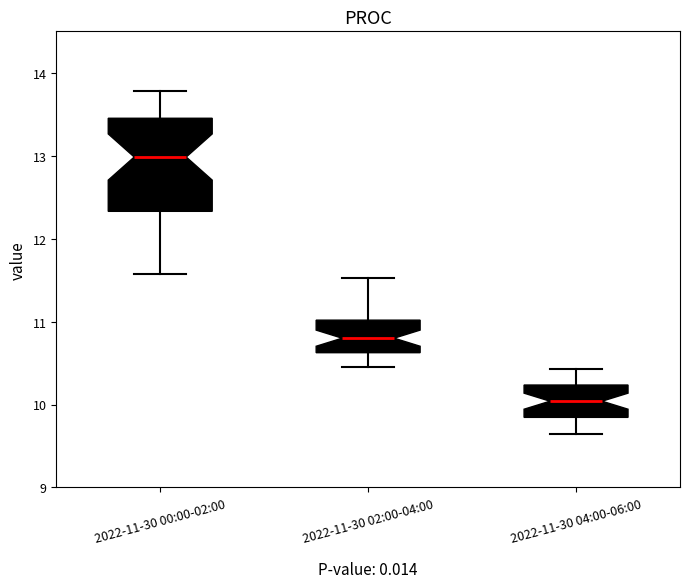

Which box is the tallest, from its lower edge to its upper edge?

2022-11-30 00:00-02:00